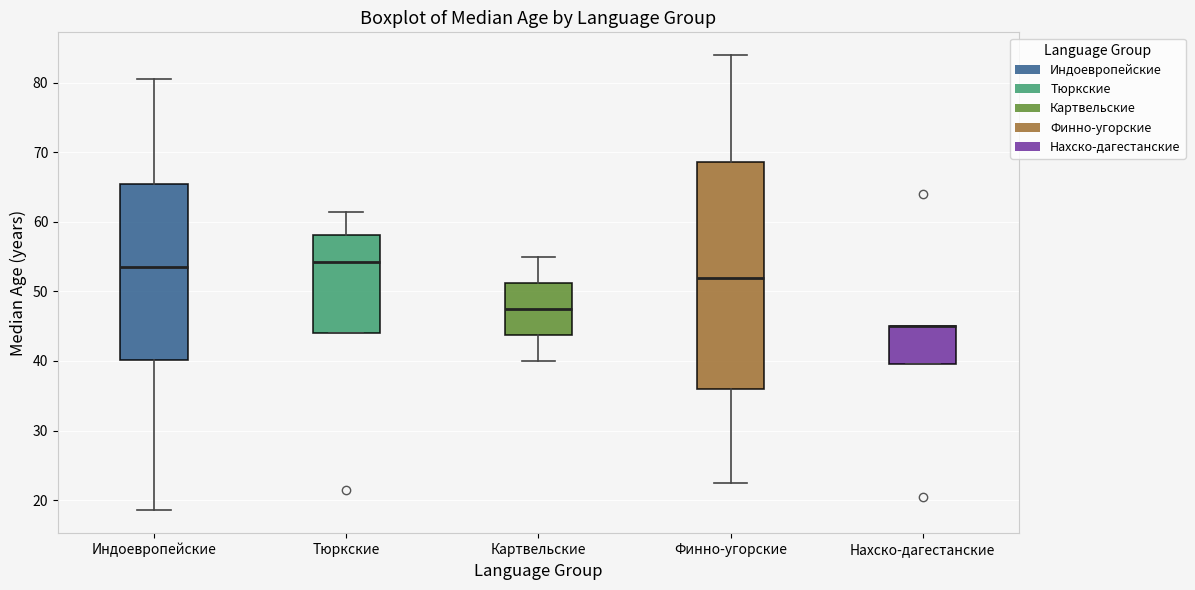

Reading left to right, read every box against the y-axis: the position of its median line, the range the box covers, and the ends of its whiskers. The values are not printed on the chart, so give them approximately, as read against the axis.

Индоевропейские: median 54, box 40 to 66, whiskers 19 to 81
Тюркские: median 54, box 44 to 58, whiskers 44 to 62
Картвельские: median 48, box 44 to 51, whiskers 40 to 55
Финно-угорские: median 52, box 36 to 69, whiskers 23 to 84
Нахско-дагестанские: median 45 (drawn on the box's upper edge), box 40 to 45, whiskers 40 to 45